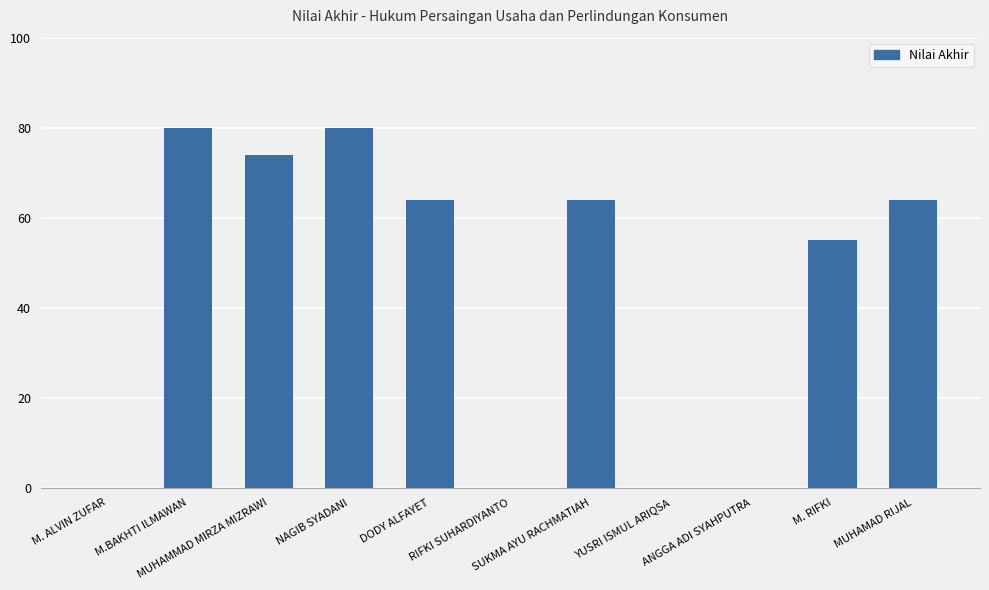

What is the maximum value shown in the chart?

80